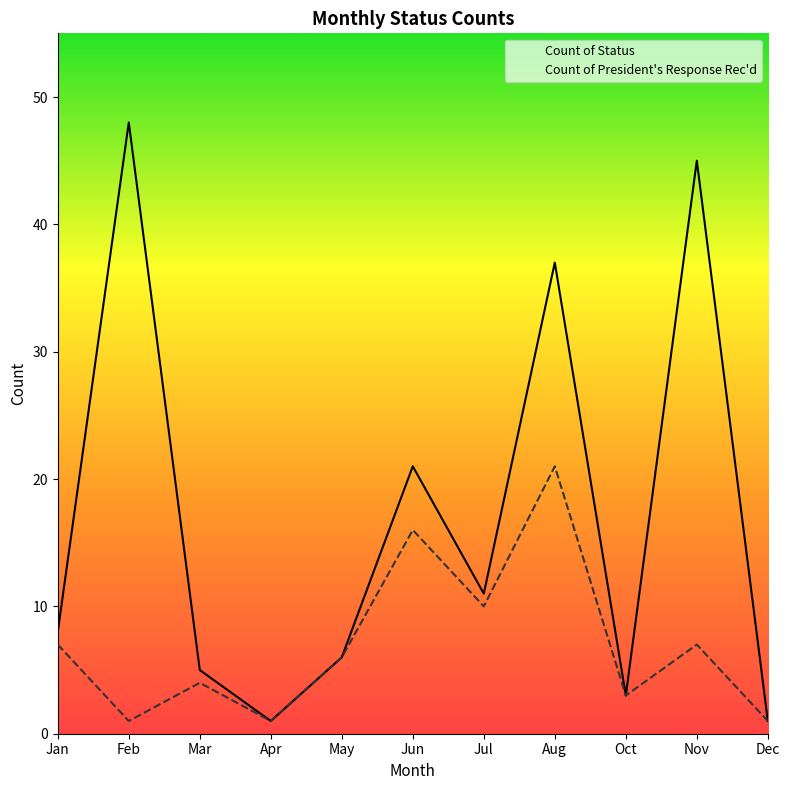

How many lines are shown in the chart?

2